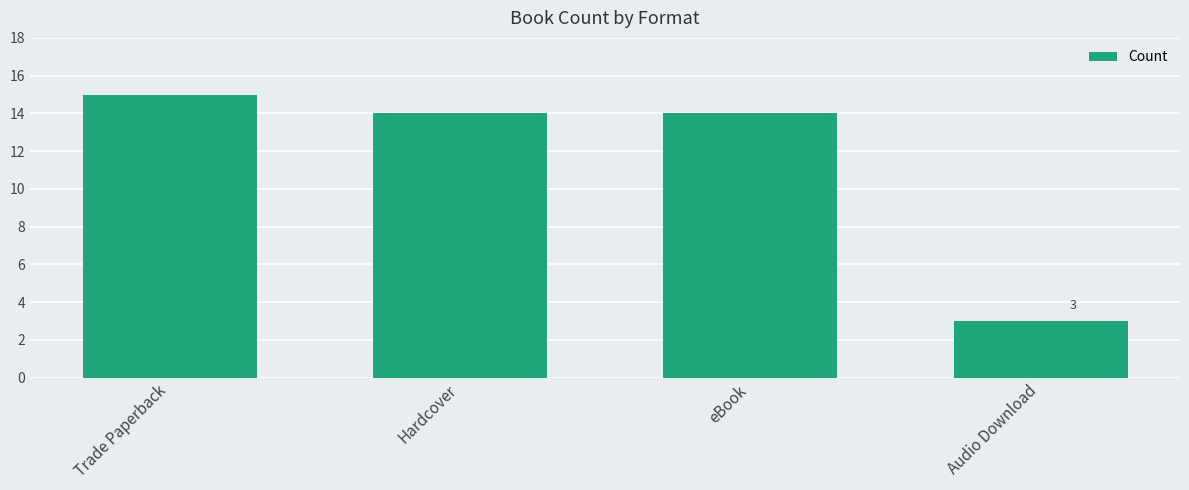

Is it true that the value at Audio Download is 4?

False